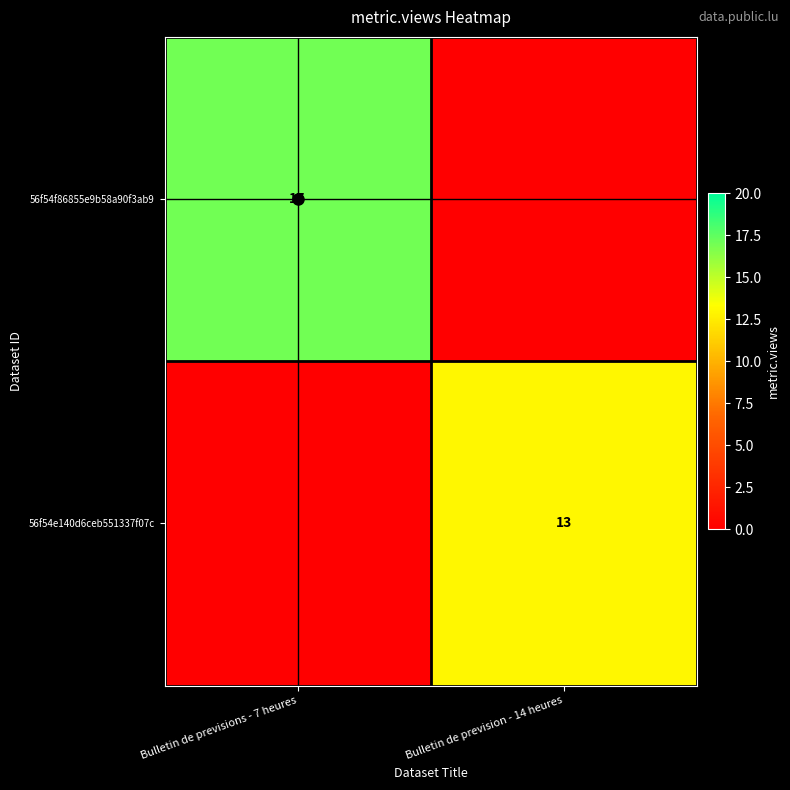

How many categories are shown in the chart?

2